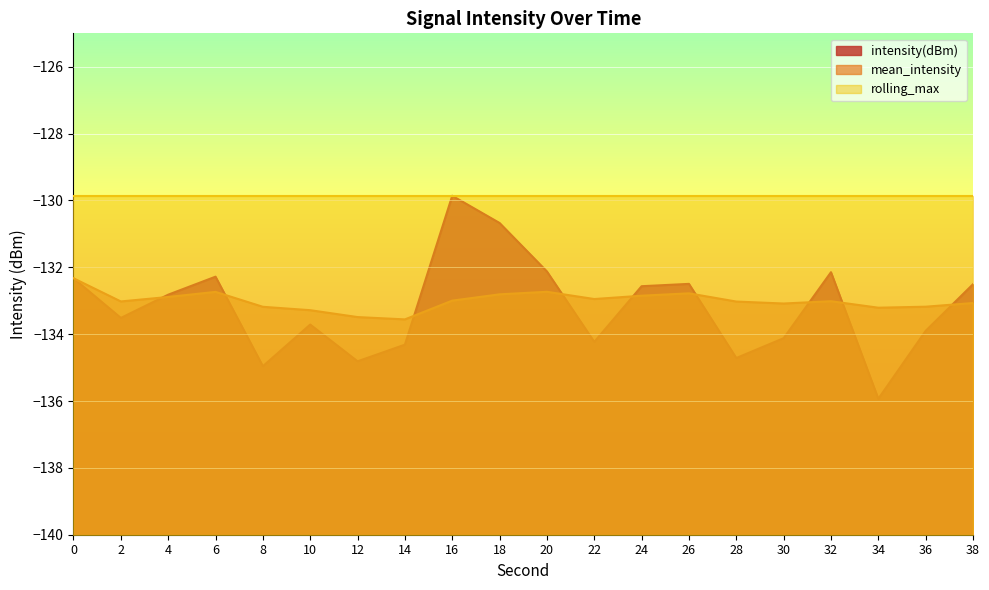

Which has a higher value, 28 or 30?

30